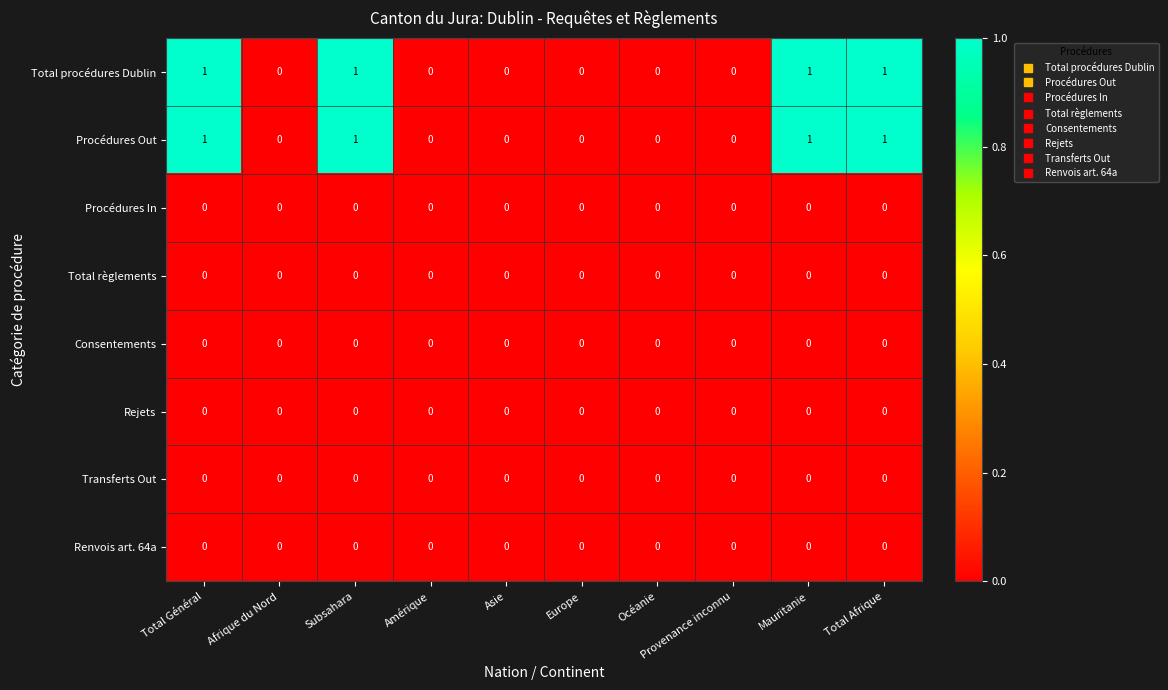

What is the sum of all Total procédures Dublin values?

4